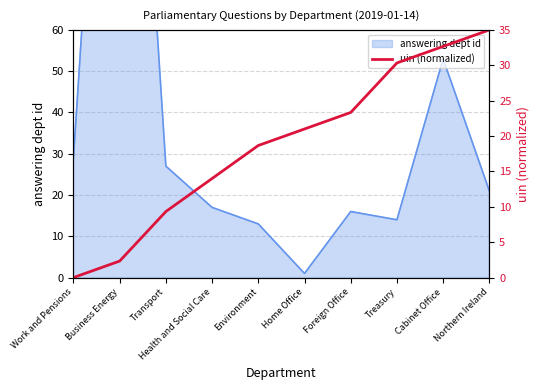

Which label corresponds to the largest value in the chart?

Northern Ireland